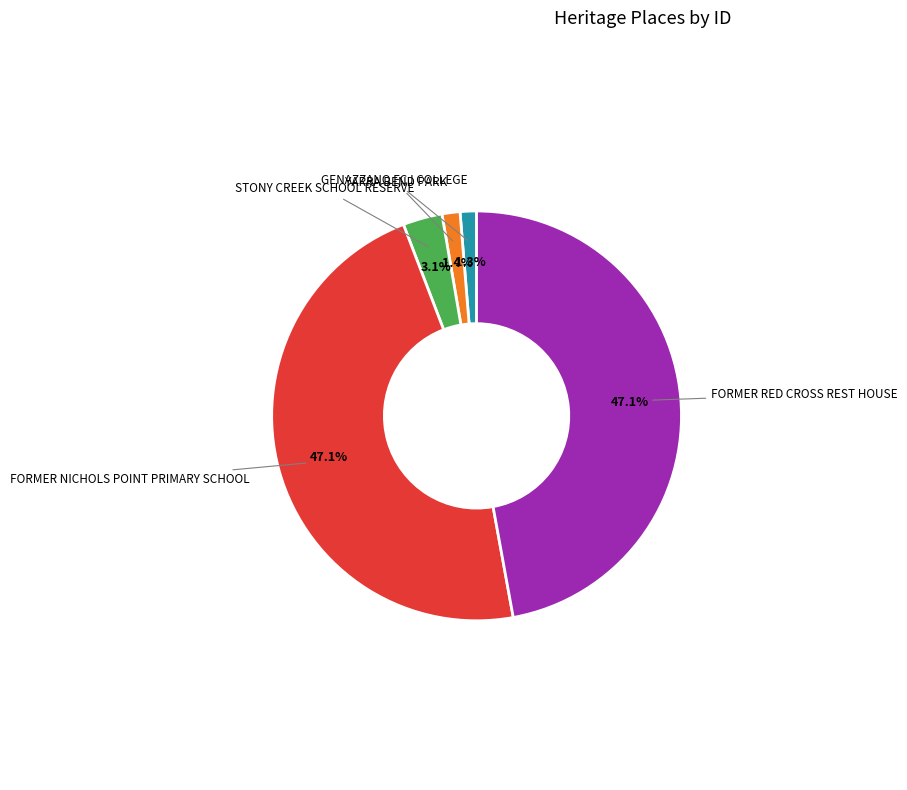

Does any single category account for the majority?

No